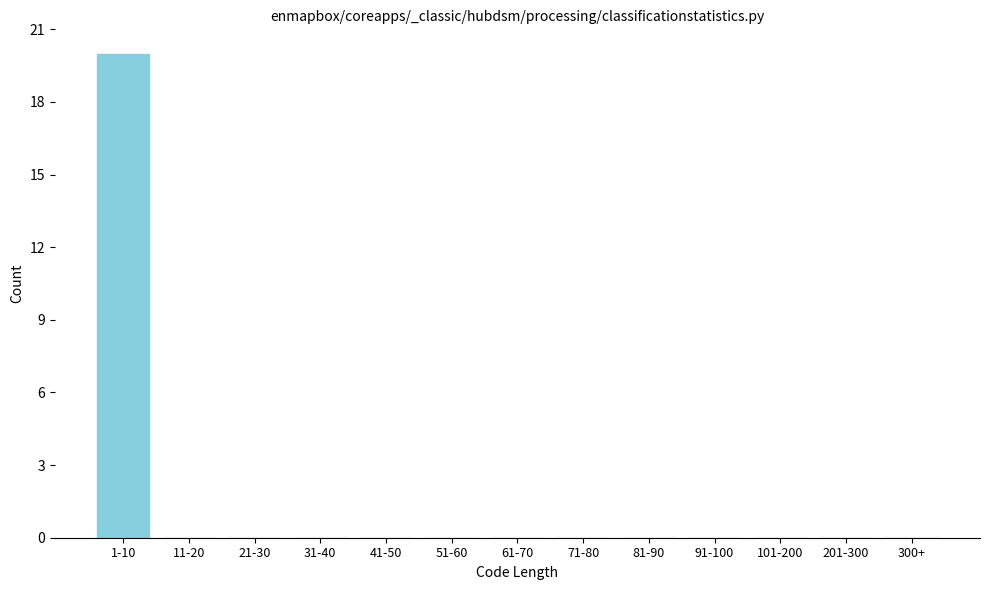

Reading left to right, extract all data points from this chart.

1-10=20	11-20=0	21-30=0	31-40=0	41-50=0	51-60=0	61-70=0	71-80=0	81-90=0	91-100=0	101-200=0	201-300=0	300+=0